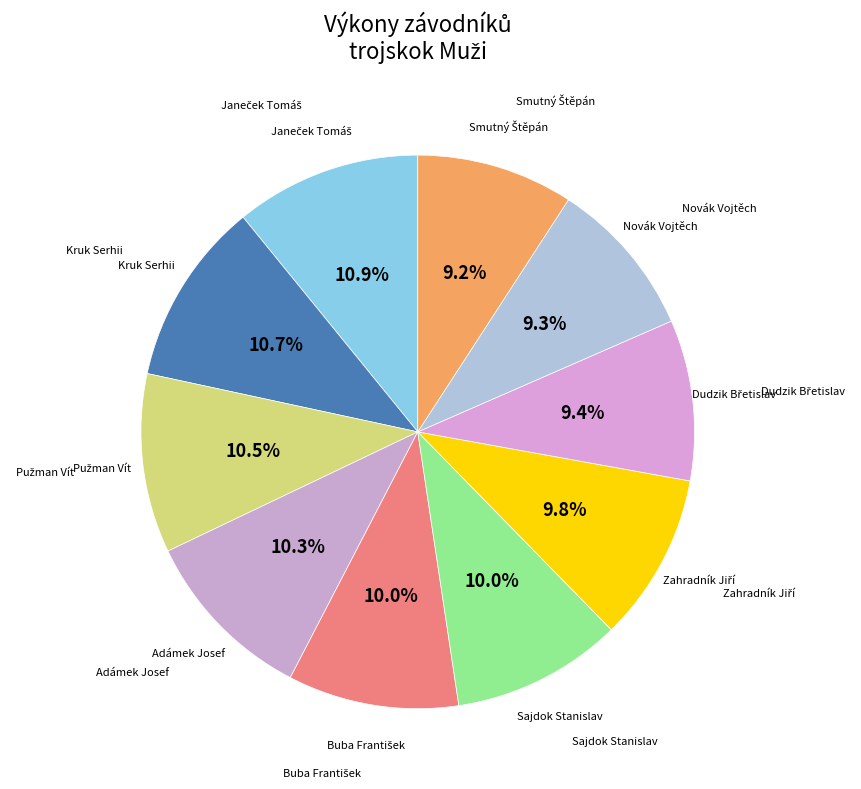

How many slices are in this pie chart?

10